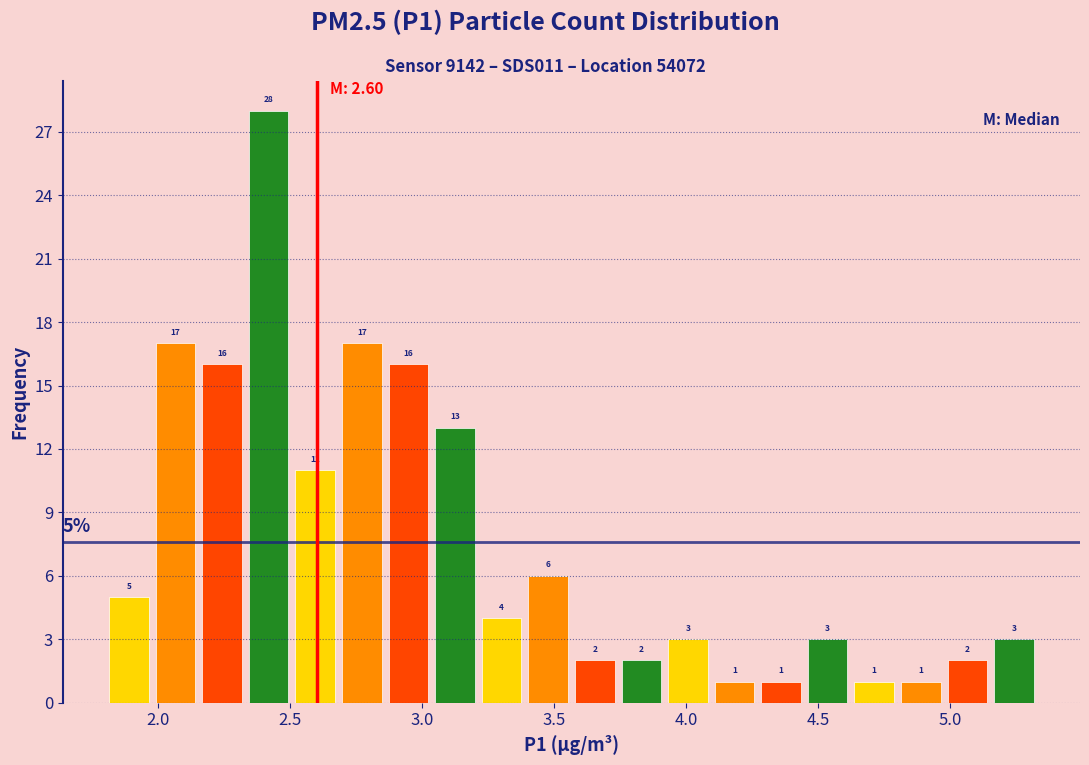

Read against the x-axis, roughly where is the centre of the tallest bar?

2.40